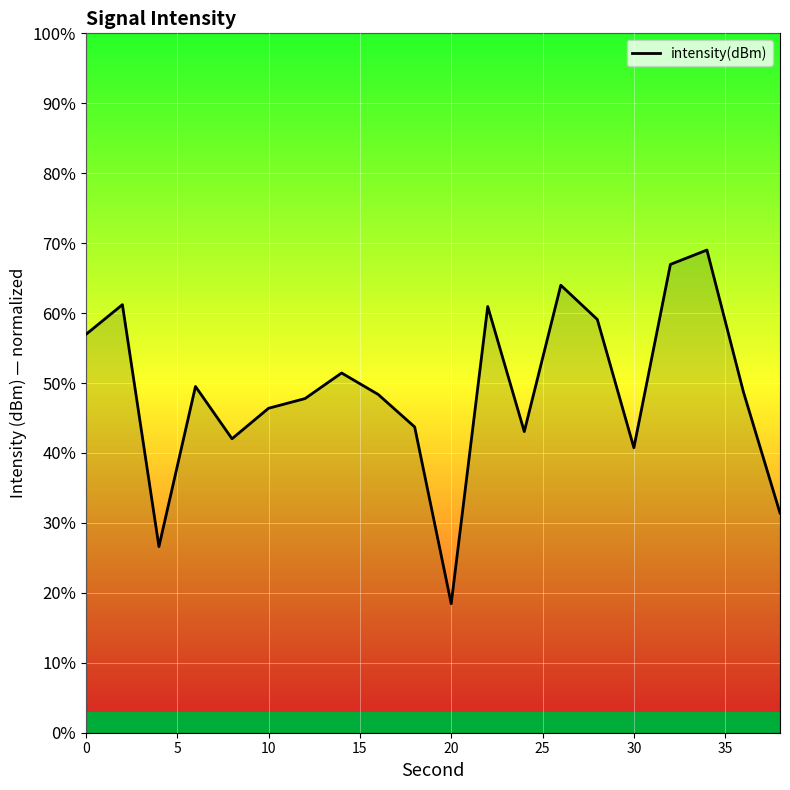

What is the smallest value displayed?

18.4